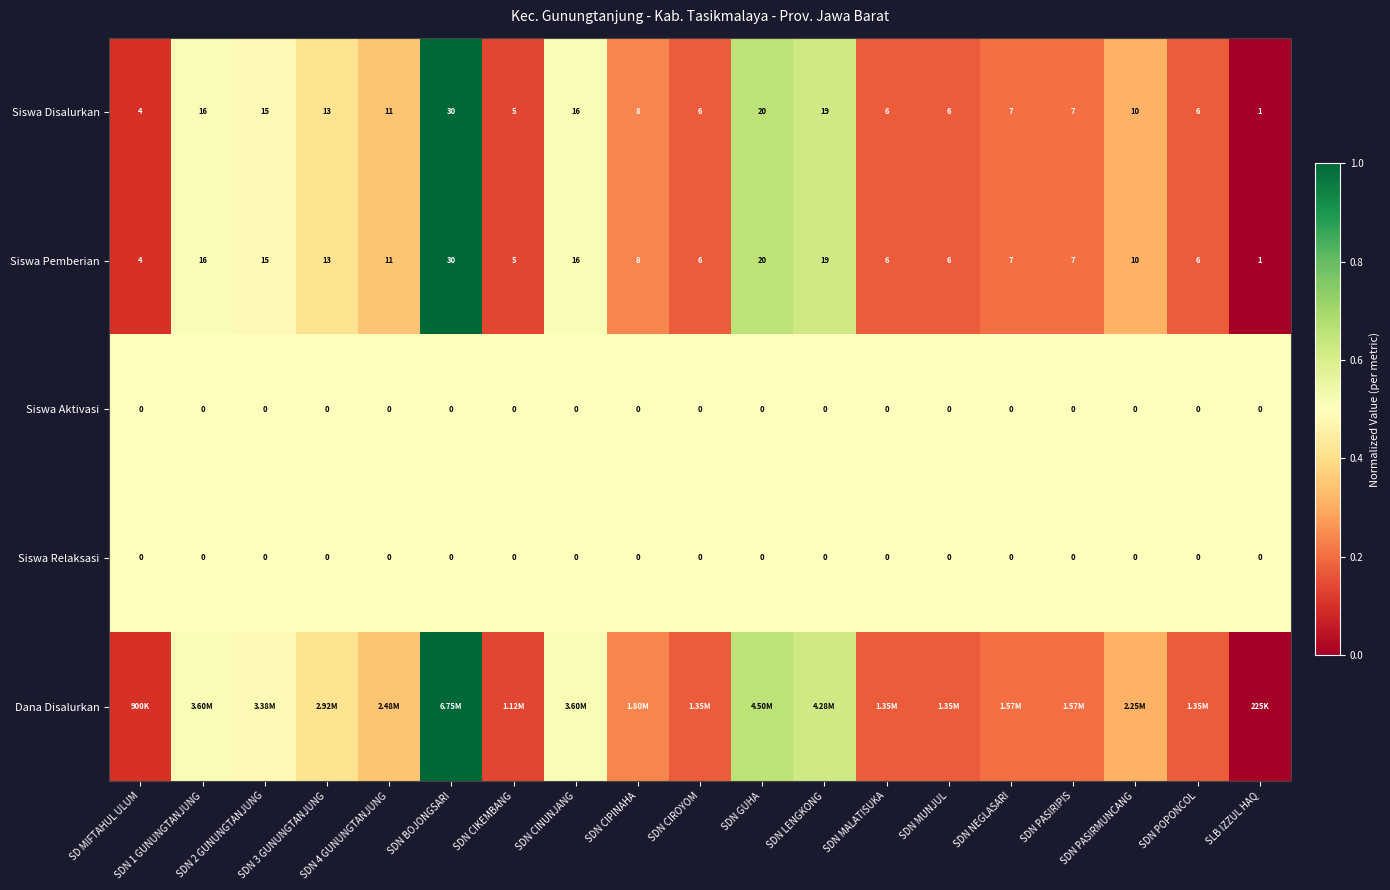

List the labels in order of Dana Disalurkan value, largest first.

SDN BOJONGSARI, SDN GUHA, SDN LENGKONG, SDN 1 GUNUNGTANJUNG, SDN CINUNJANG, SDN 2 GUNUNGTANJUNG, SDN 3 GUNUNGTANJUNG, SDN 4 GUNUNGTANJUNG, SDN PASIRMUNCANG, SDN CIPINAHA, SDN NEGLASARI, SDN PASIRIPIS, SDN CIROYOM, SDN MALATISUKA, SDN MUNJUL, SDN POPONCOL, SDN CIKEMBANG, SD MIFTAHUL ULUM, SLB IZZUL HAQ